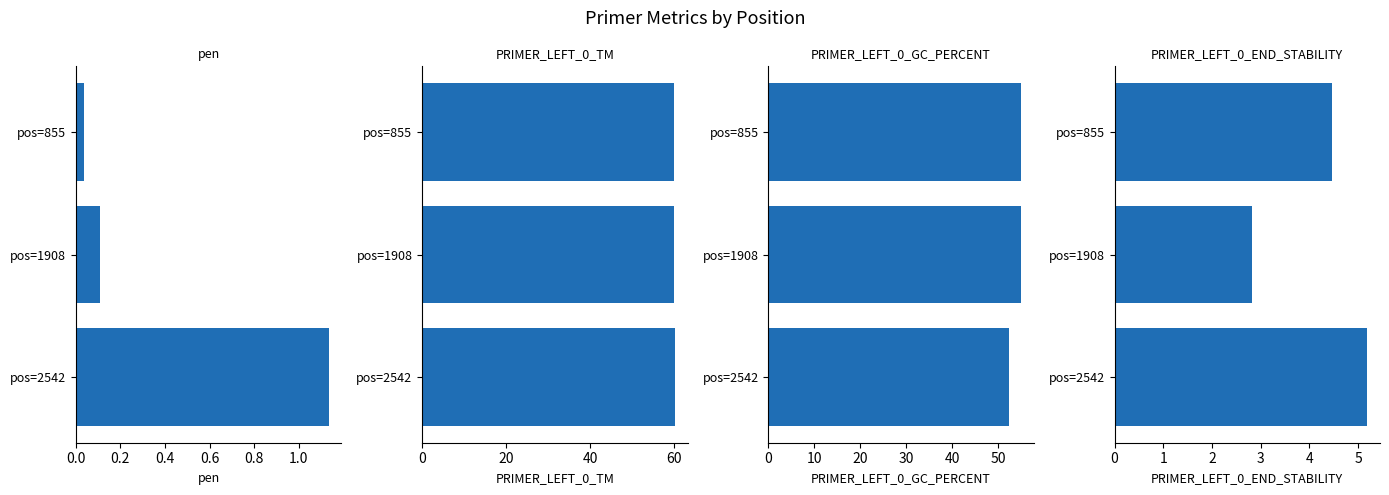

The value of PRIMER_LEFT_0_GC_PERCENT at pos=2542 is 52.4. True or false?

True